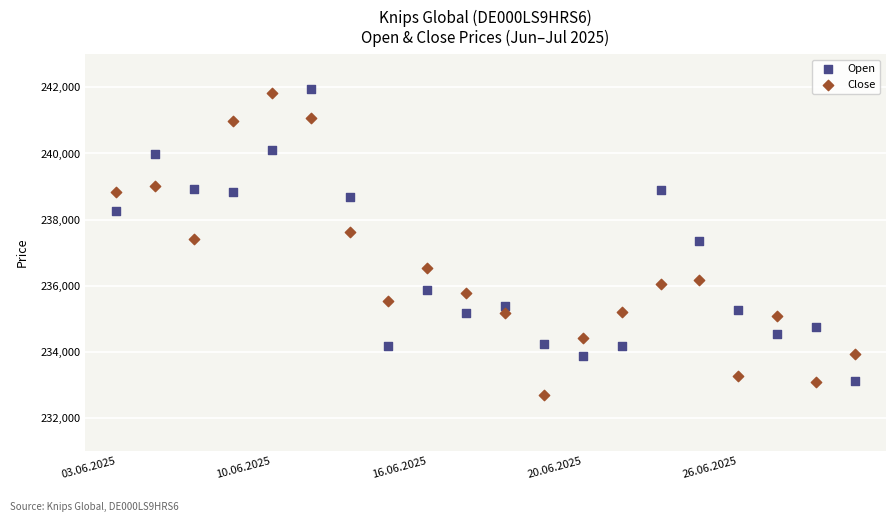

Across all data points, what is the range of Y values (max minus min)?

9260